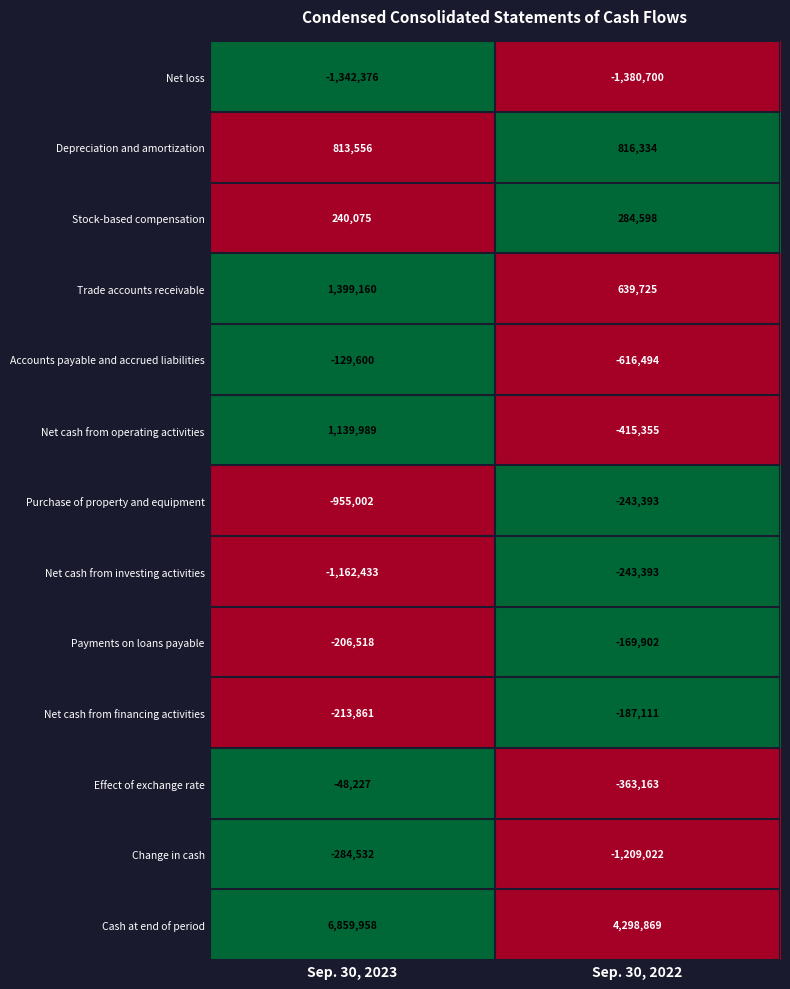

At how many categories does at least one series exceed 0?

2